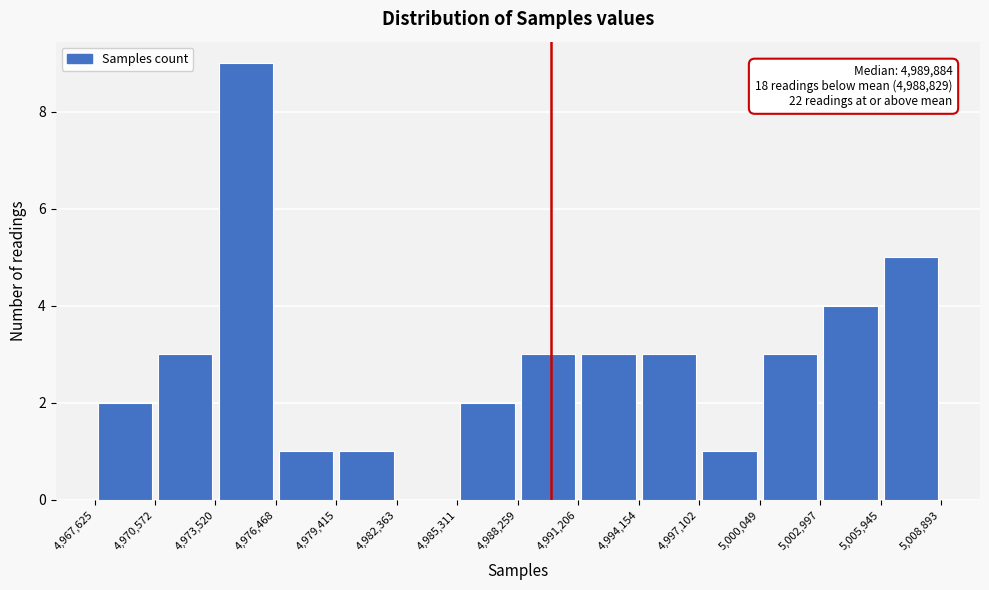

Over which range of the x-axis is the bar tallest?

4,973,520 to 4,976,468